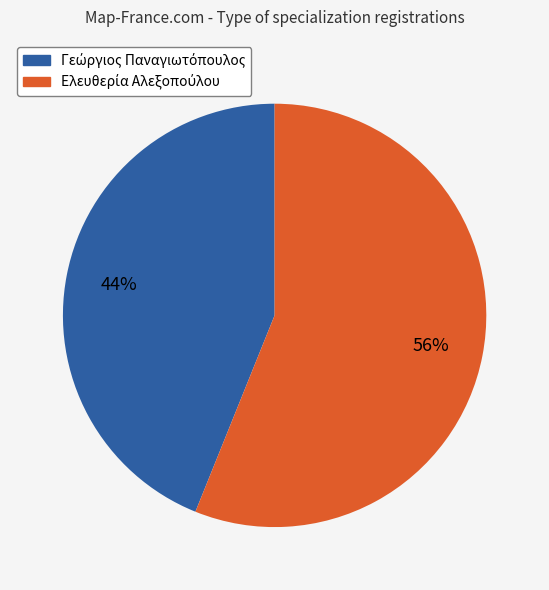

To the nearest percent, what is the average slice percentage?

50%